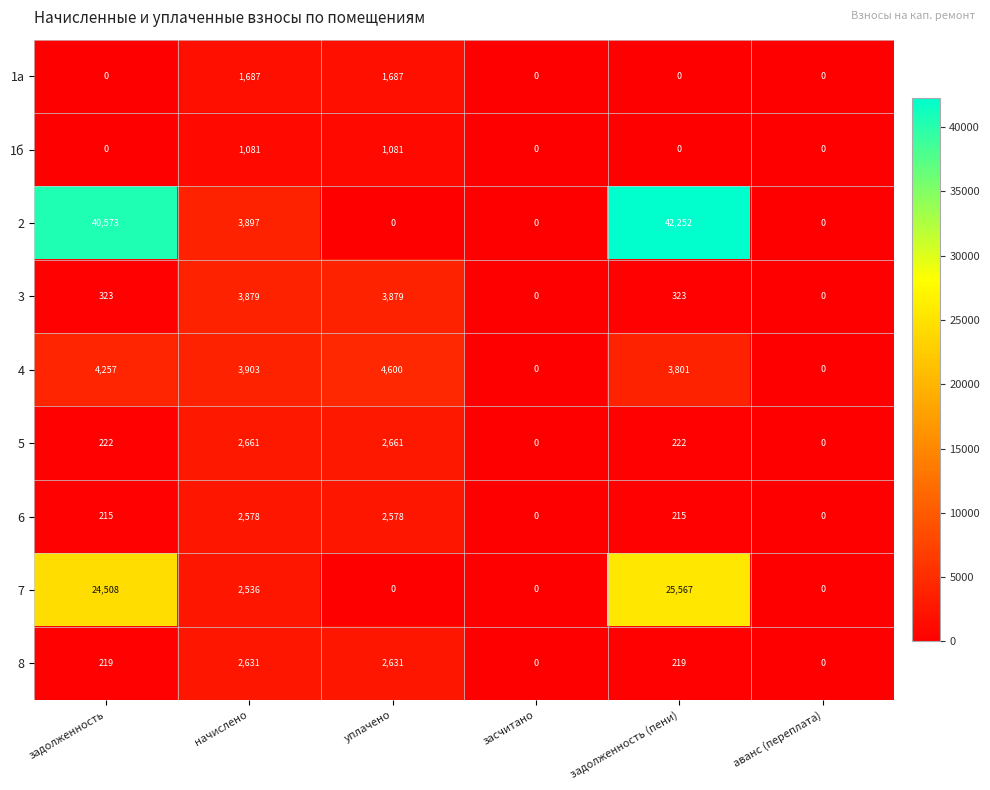

Read the 3 value at задолженность (пени).

323